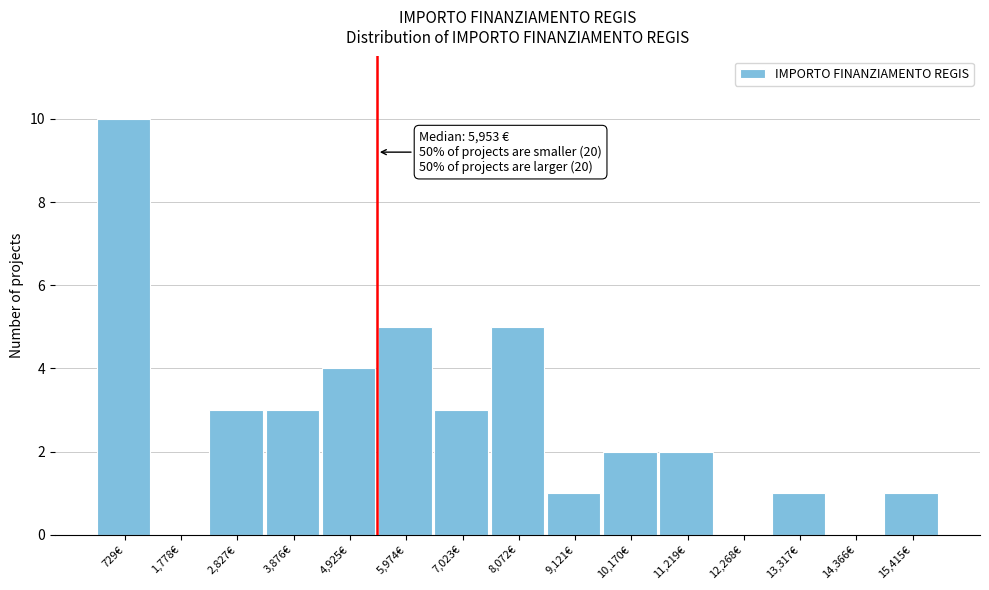

Reading left to right, what are all the values shown in this chart?

729€=10	1,778€=0	2,827€=3	3,876€=3	4,925€=4	5,974€=5	7,023€=3	8,072€=5	9,121€=1	10,170€=2	11,219€=2	12,268€=0	13,317€=1	14,366€=0	15,415€=1